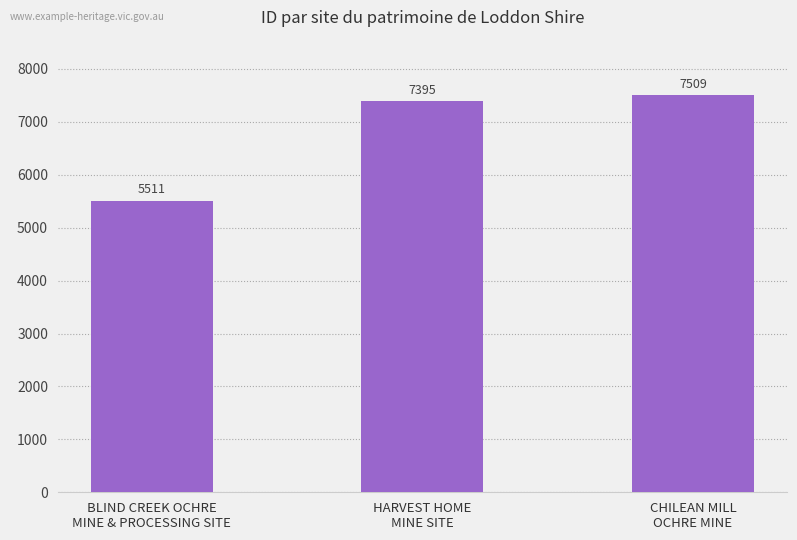

Are the bars horizontal?

No